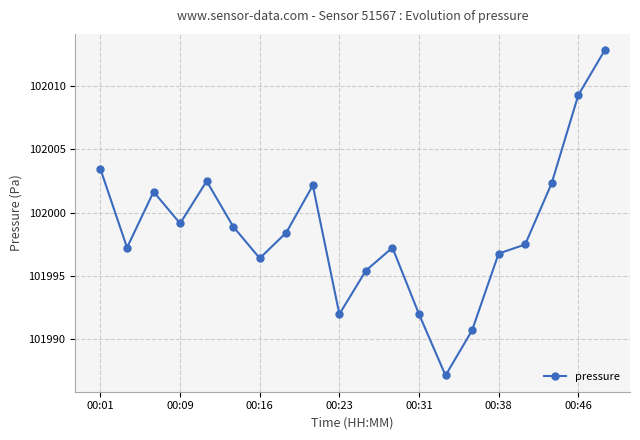

What is the smallest value displayed?

101987.2